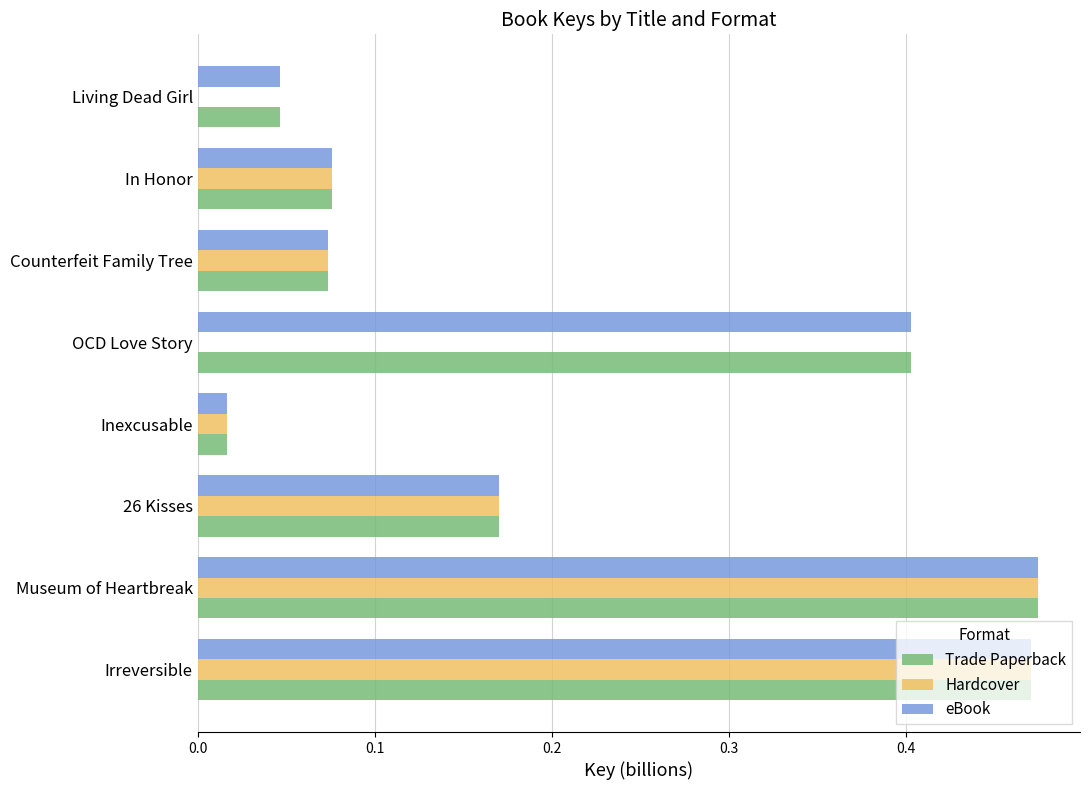

Between 26 Kisses and Living Dead Girl, which series saw the biggest shift?

Hardcover